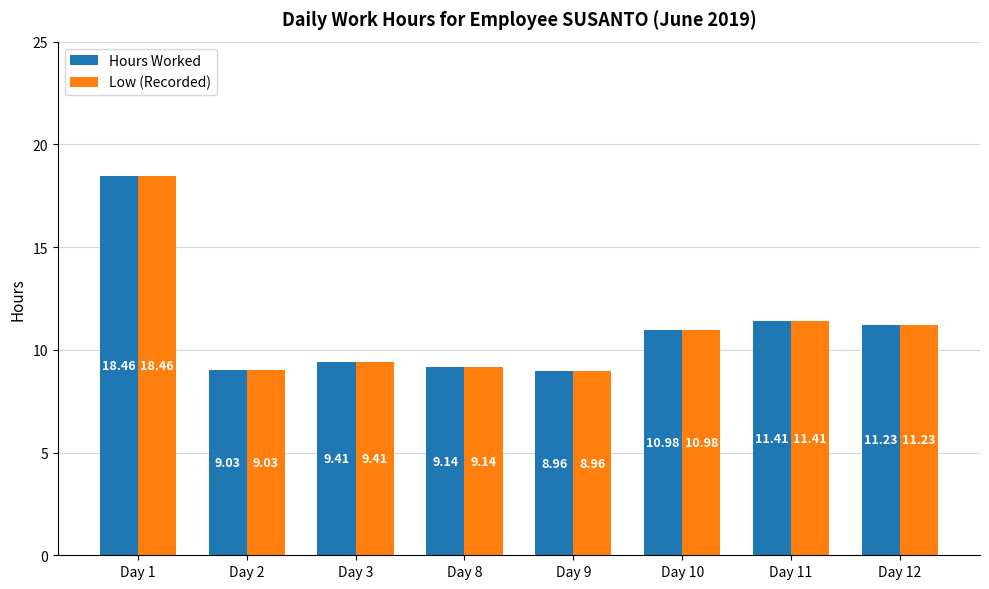

At how many categories does at least one series exceed 15?

1